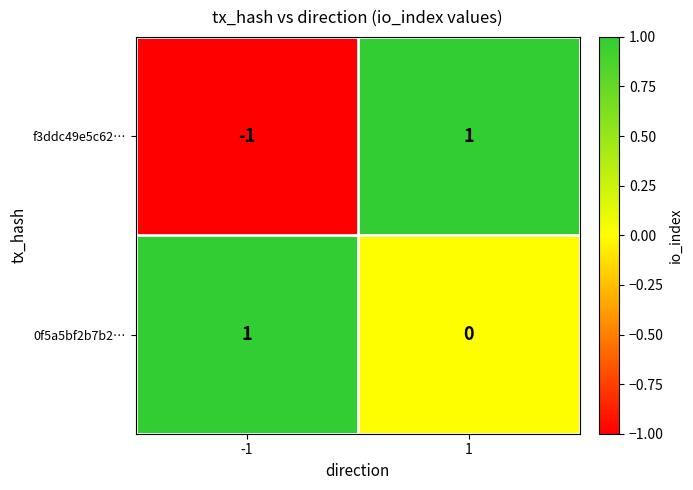

Which series has the largest range (max minus min)?

f3ddc49e5c62…